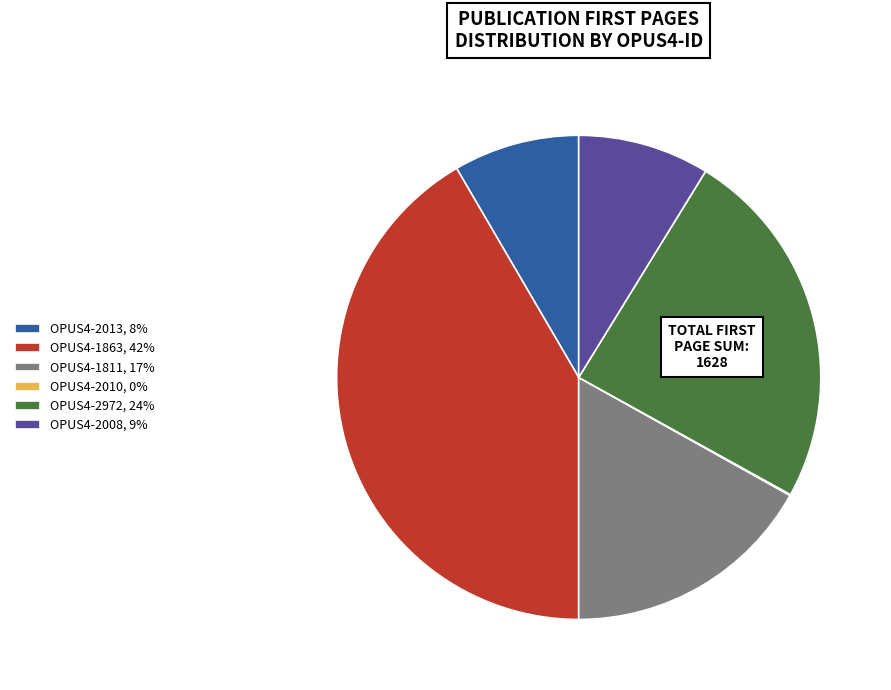

Is it true that OPUS4-1863, 42% is 31% of the pie?

False